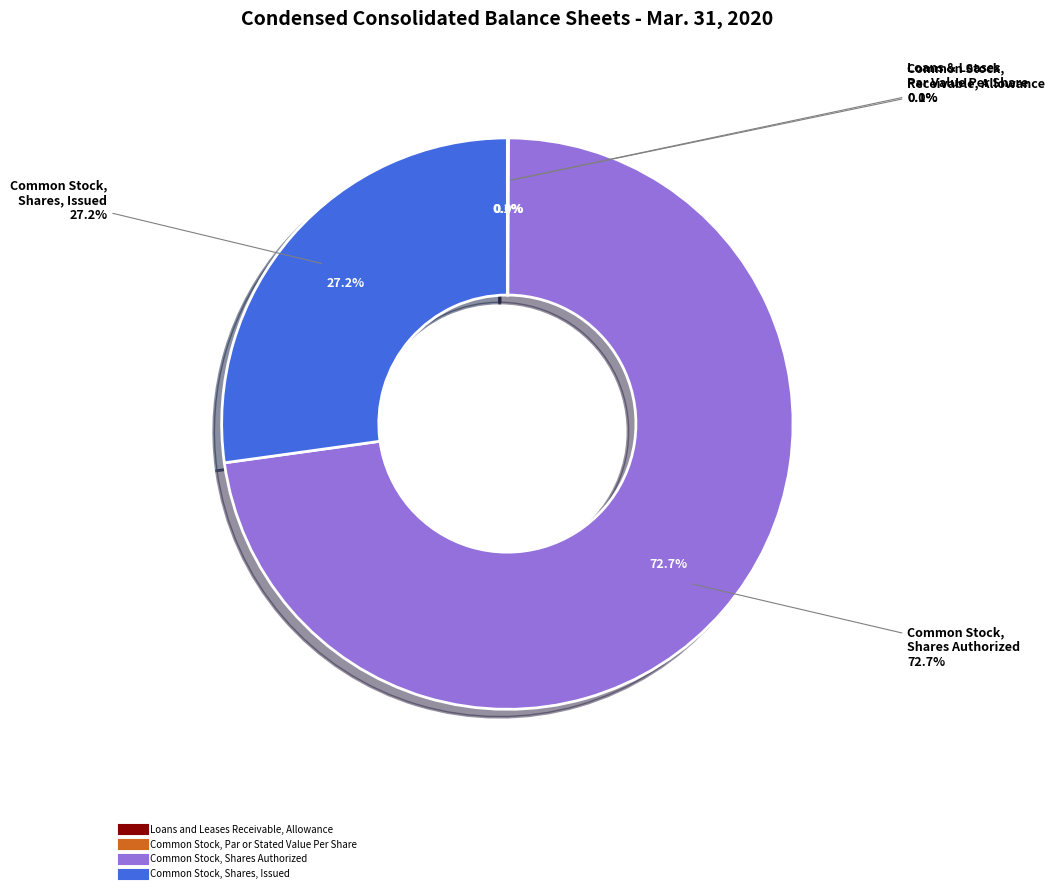

Combined, do Common Stock, Shares, Issued and Common Stock, Shares Authorized account for over 50%?

Yes